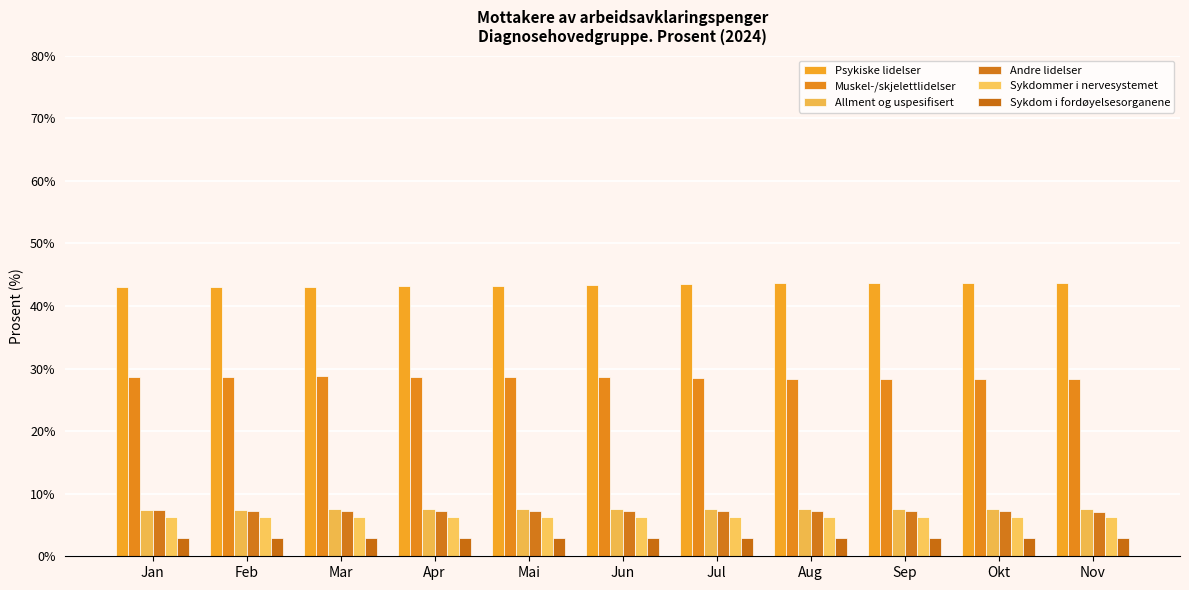

Which label corresponds to the largest value in the chart?

Okt